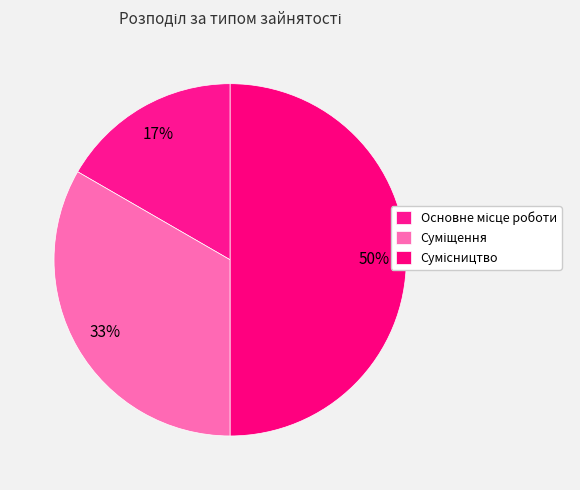

How many segments does this pie chart have?

3